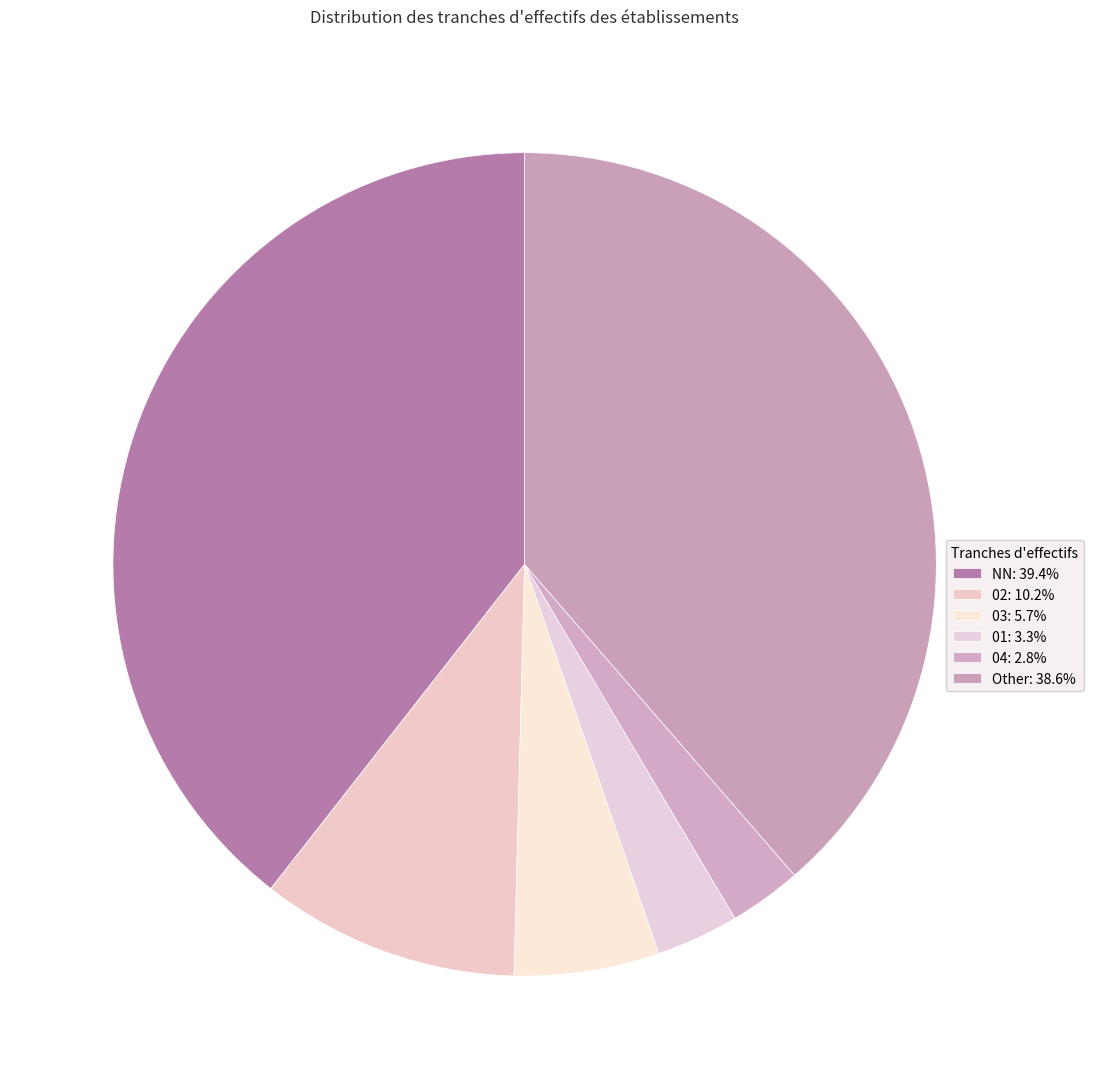

Which category has the biggest portion of the pie?

NN